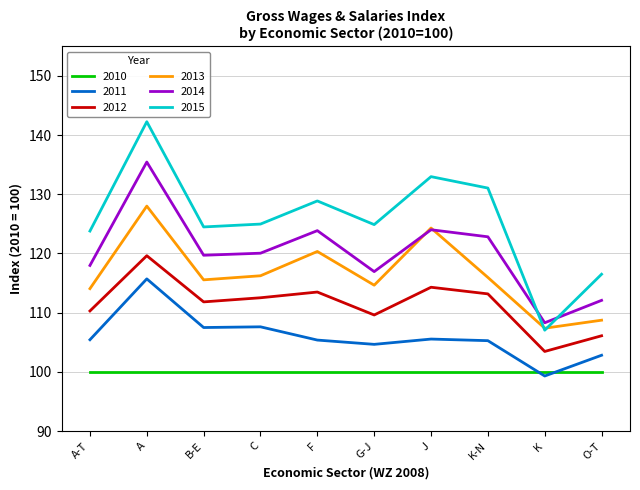

What position from the left is A?

2